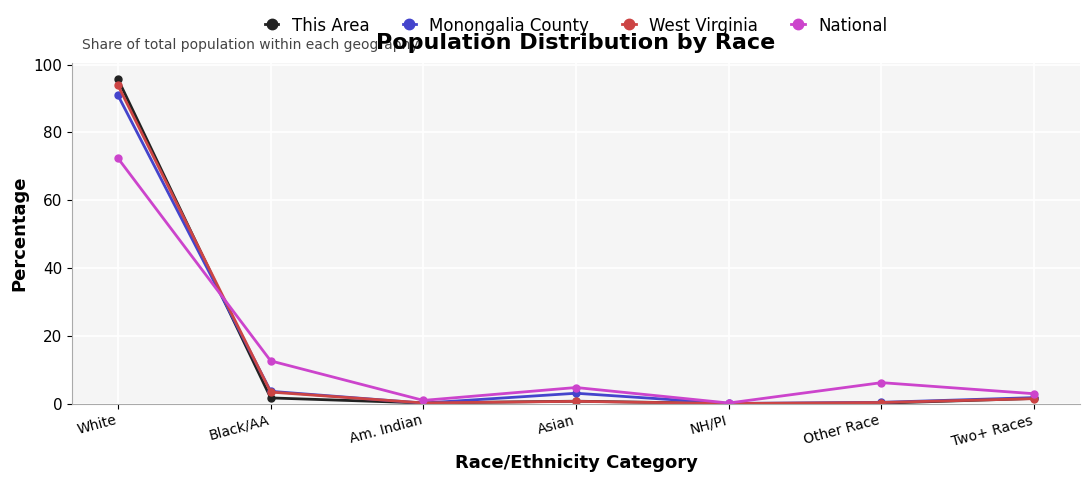

Is the value of Monongalia County at Two+ Races greater than the value of National at Asian?

No